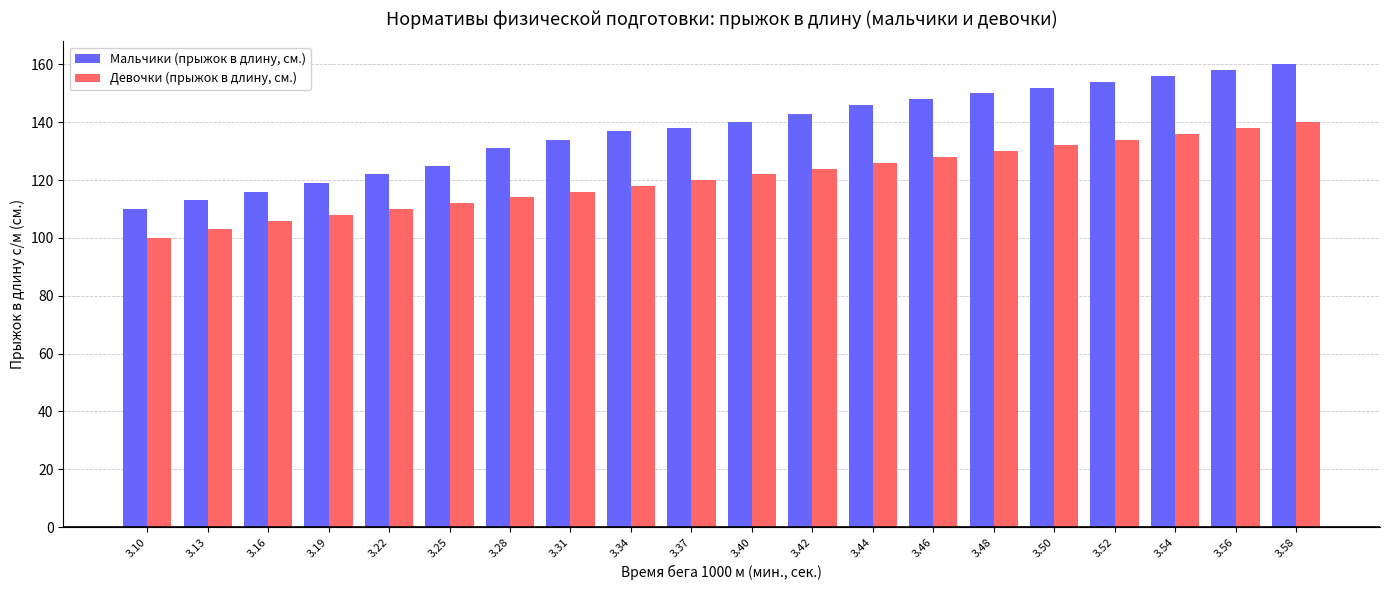

What is the sum of the Мальчики (прыжок в длину, см.) values at 3.28 and 3.25?

256